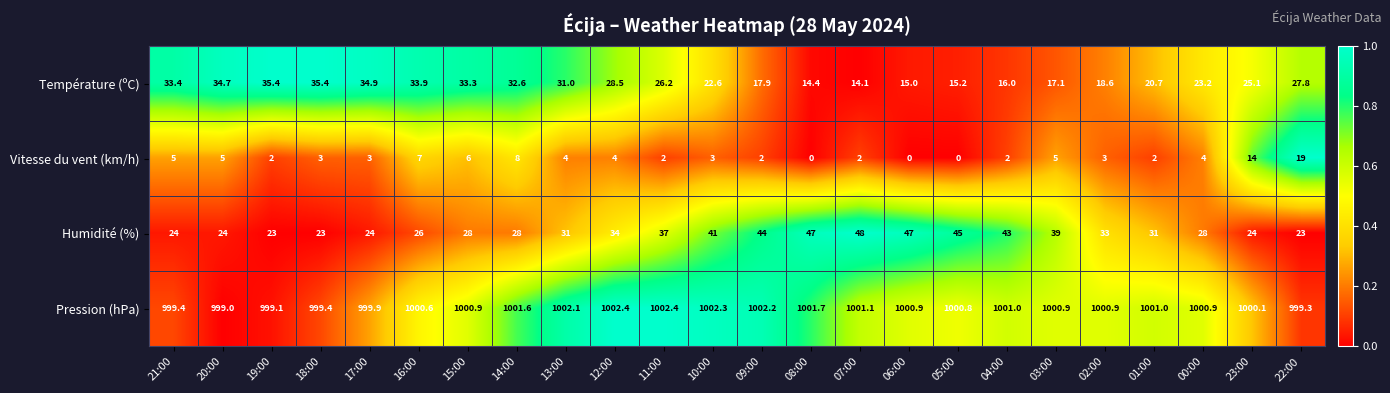

Count the number of data series in this chart.

4